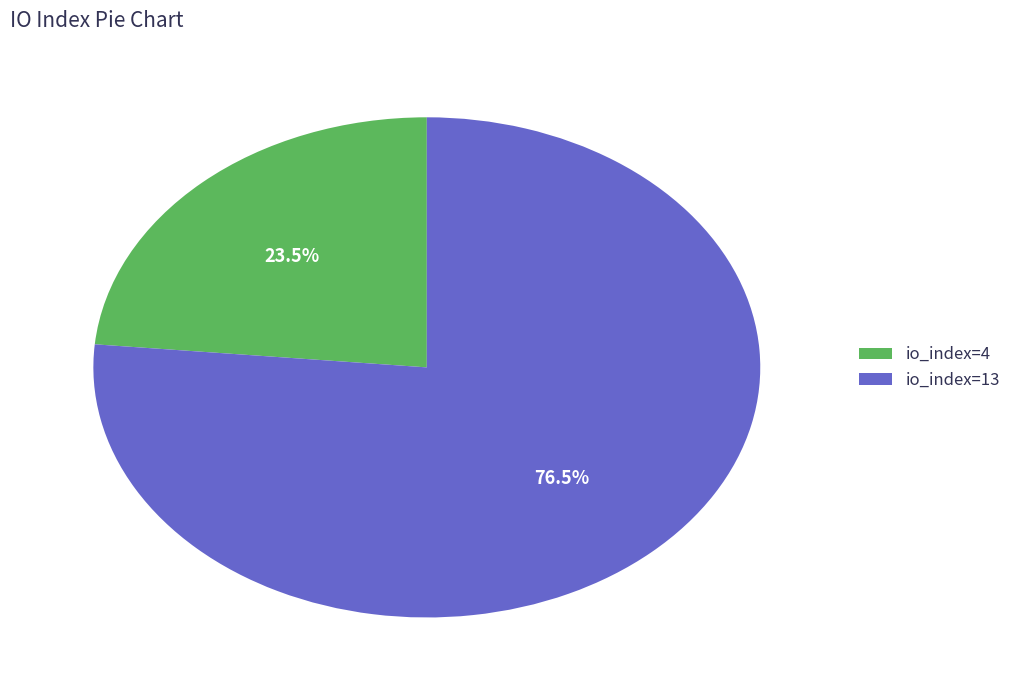

What is the largest slice in the pie chart?

io_index=13